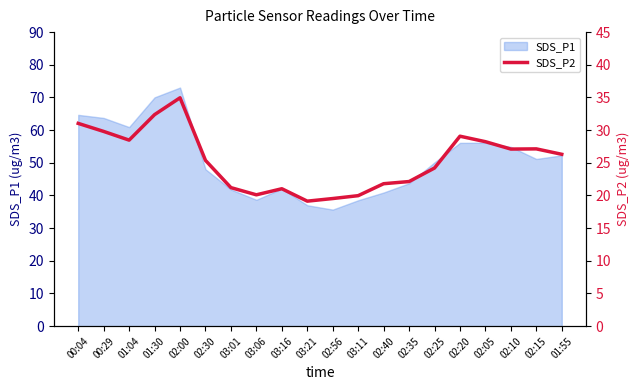

Is it true that SDS_P1 equals 18.3 at 02:56?

False